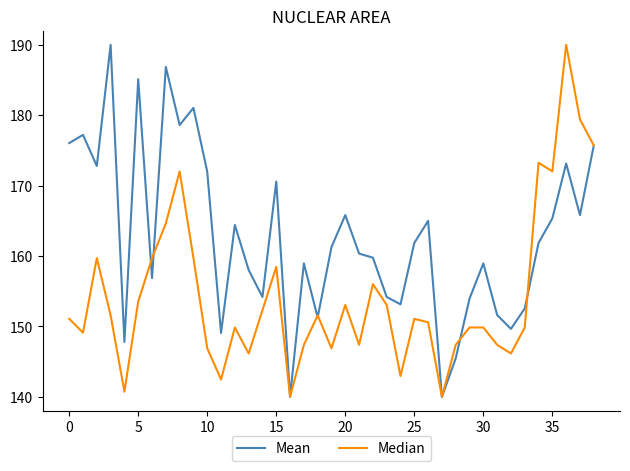

Reading left to right, extract all data points from this chart.

Mean: 176.0	177.2	172.8	190.0	147.8	185.1	156.9	186.9	178.6	181.0	172.0	149.1	164.4	158.0	154.2	170.6	140.0	159.0	151.3	161.3	165.8	160.3	159.8	154.2	153.1	161.9	165.0	140.0	145.5	154.0	159.0	151.6	149.7	152.6	161.9	165.3	173.1	165.8	175.7
Median: 151.1	149.1	159.7	151.6	140.7	153.5	159.7	164.6	172.0	159.7	146.9	142.5	149.9	146.2	152.3	158.5	140.0	147.4	151.6	146.9	153.1	147.4	156.0	153.1	143.0	151.1	150.6	140.0	147.4	149.9	149.9	147.4	146.2	149.9	173.3	172.0	190.0	179.4	175.7